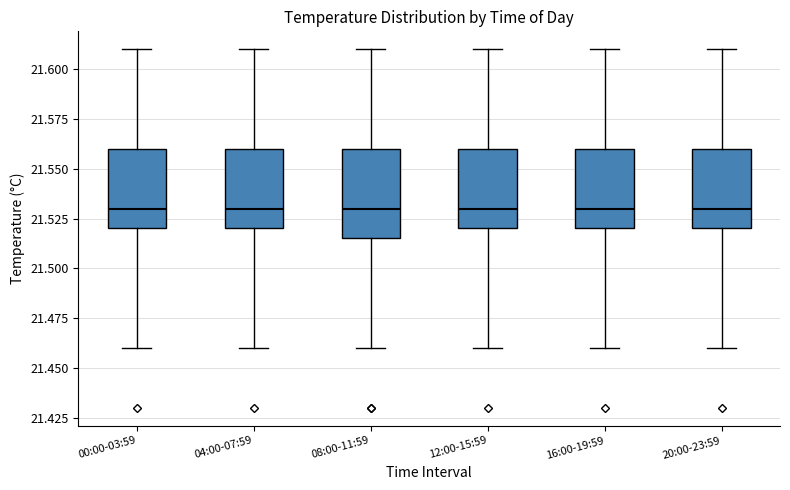

Where is the lower edge of the box for 12:00-15:59 on the y-axis? The values are not printed on the chart, so give them approximately, as read against the axis.

21.520